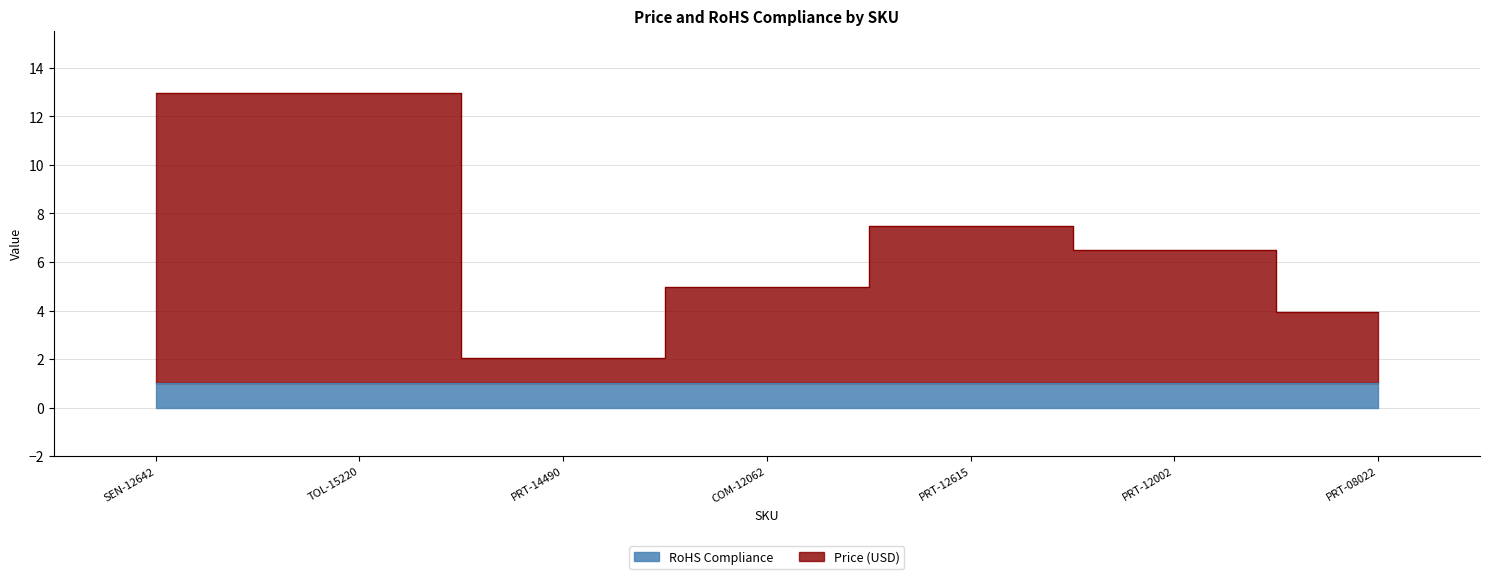

The value at TOL-15220 is 12.9. True or false?

True